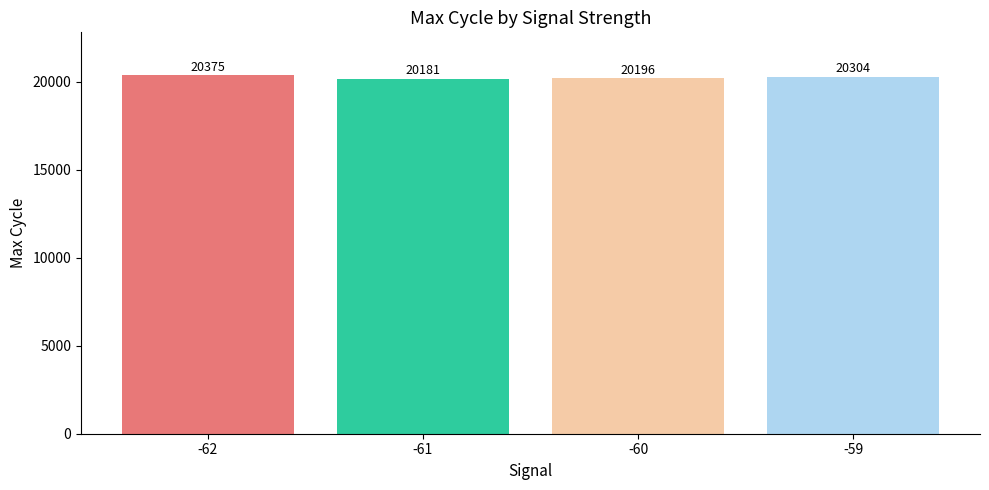

Which has a higher value, -59 or -60?

-59